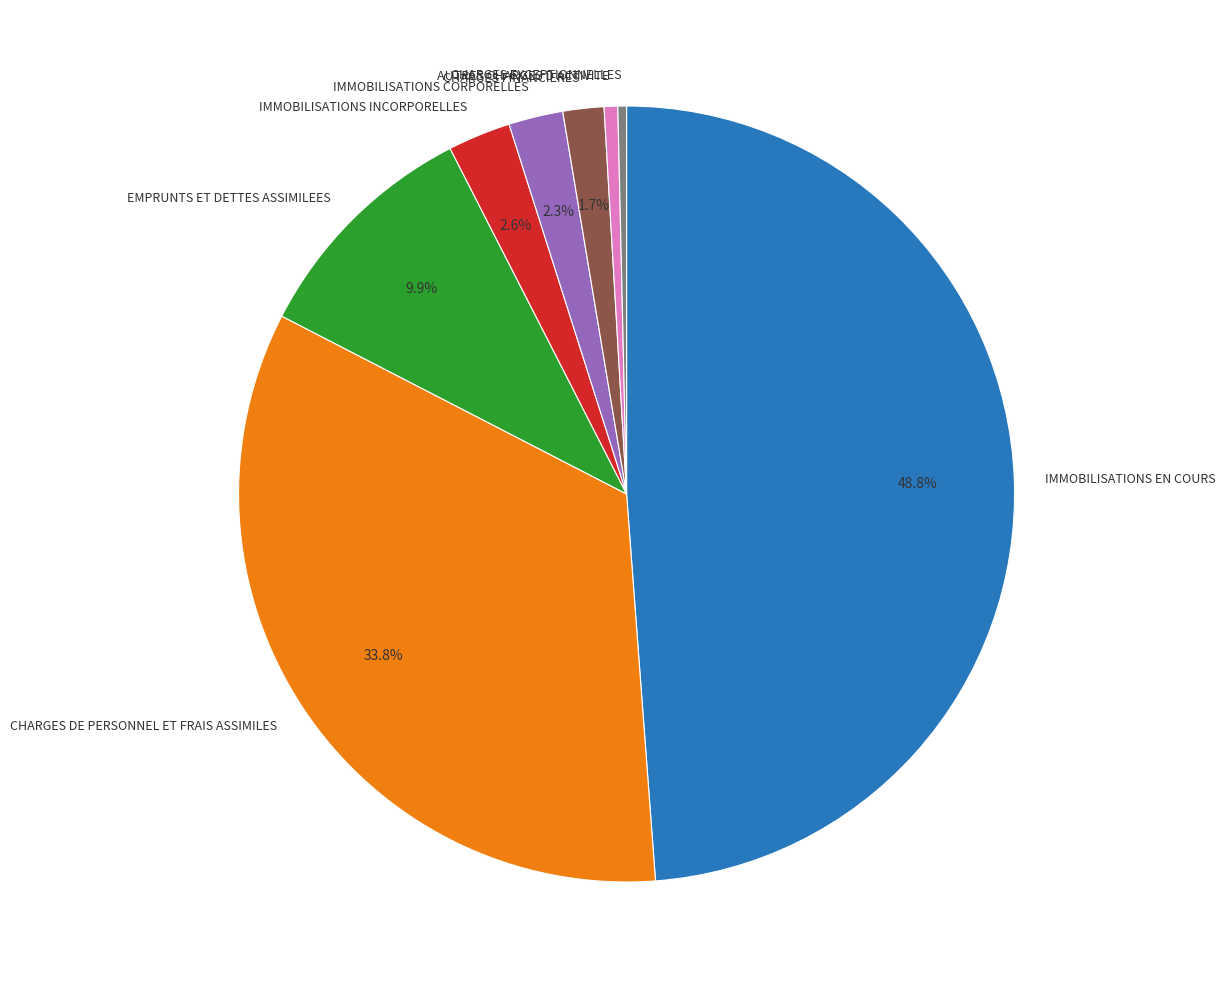

True or false: IMMOBILISATIONS EN COURS accounts for 55% of the total.

False